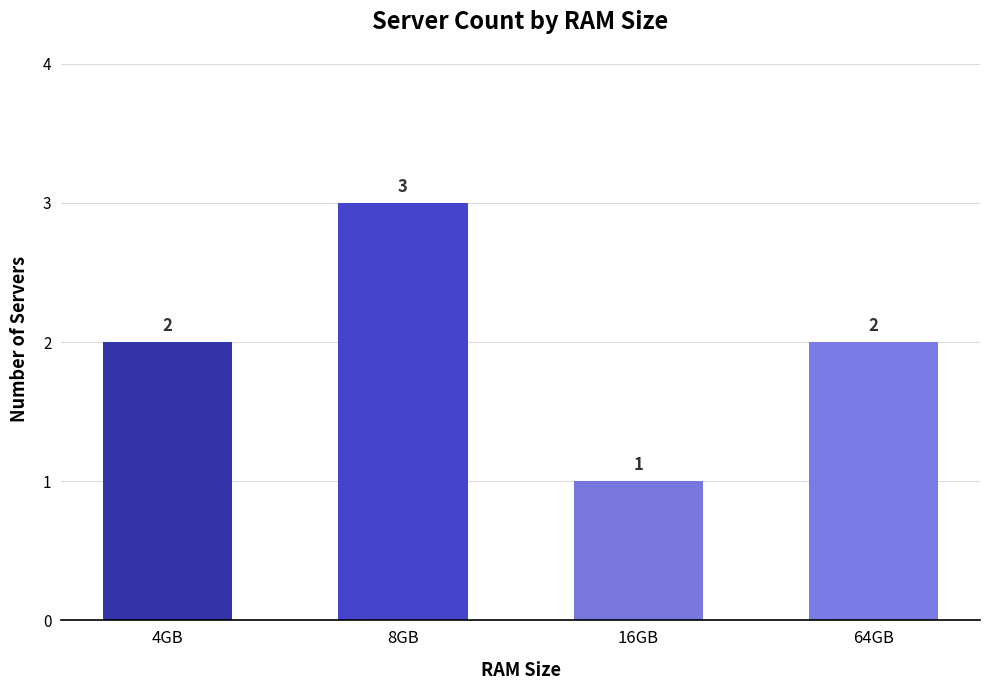

Reading left to right, transcribe all the data shown in this chart.

4GB=2	8GB=3	16GB=1	64GB=2